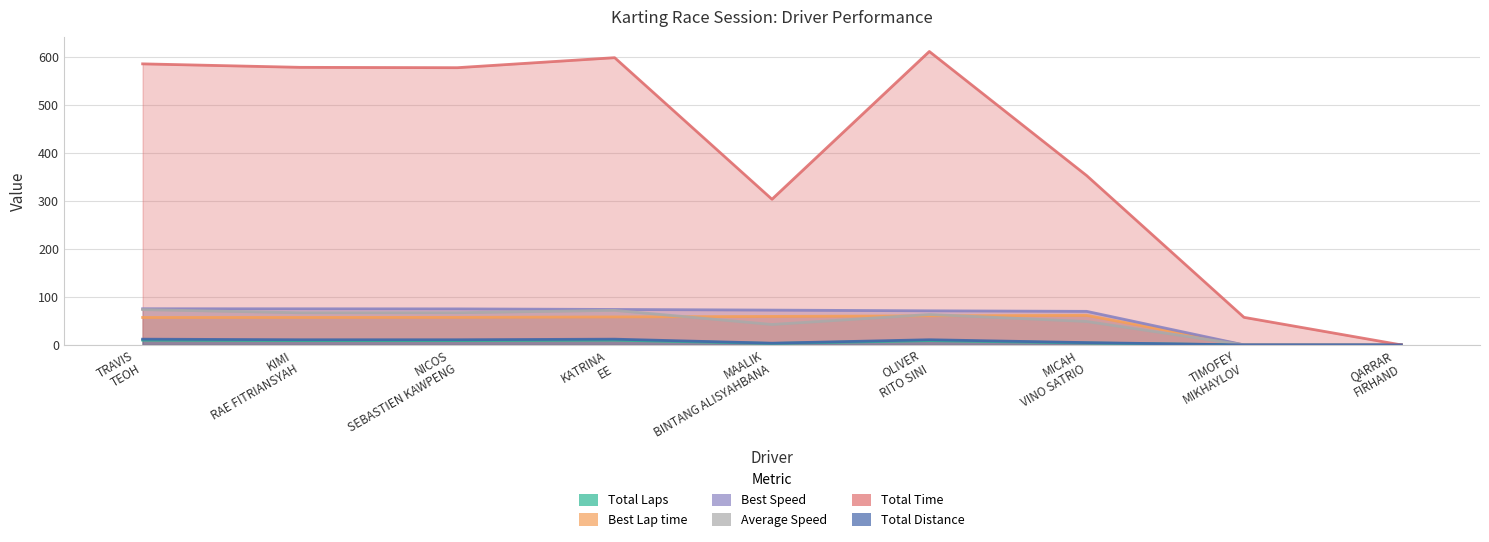

In Total Laps, how many points are lower than both neighbors (excluding endpoints)?

1